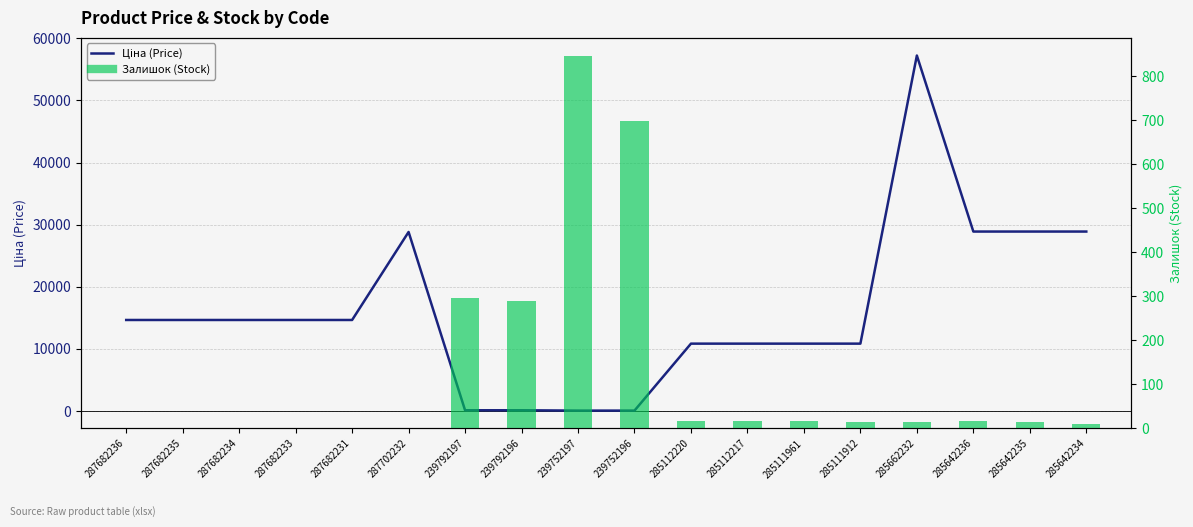

What is the difference between the maximum and second lowest values in the Залишок (Stock) series?

845.0